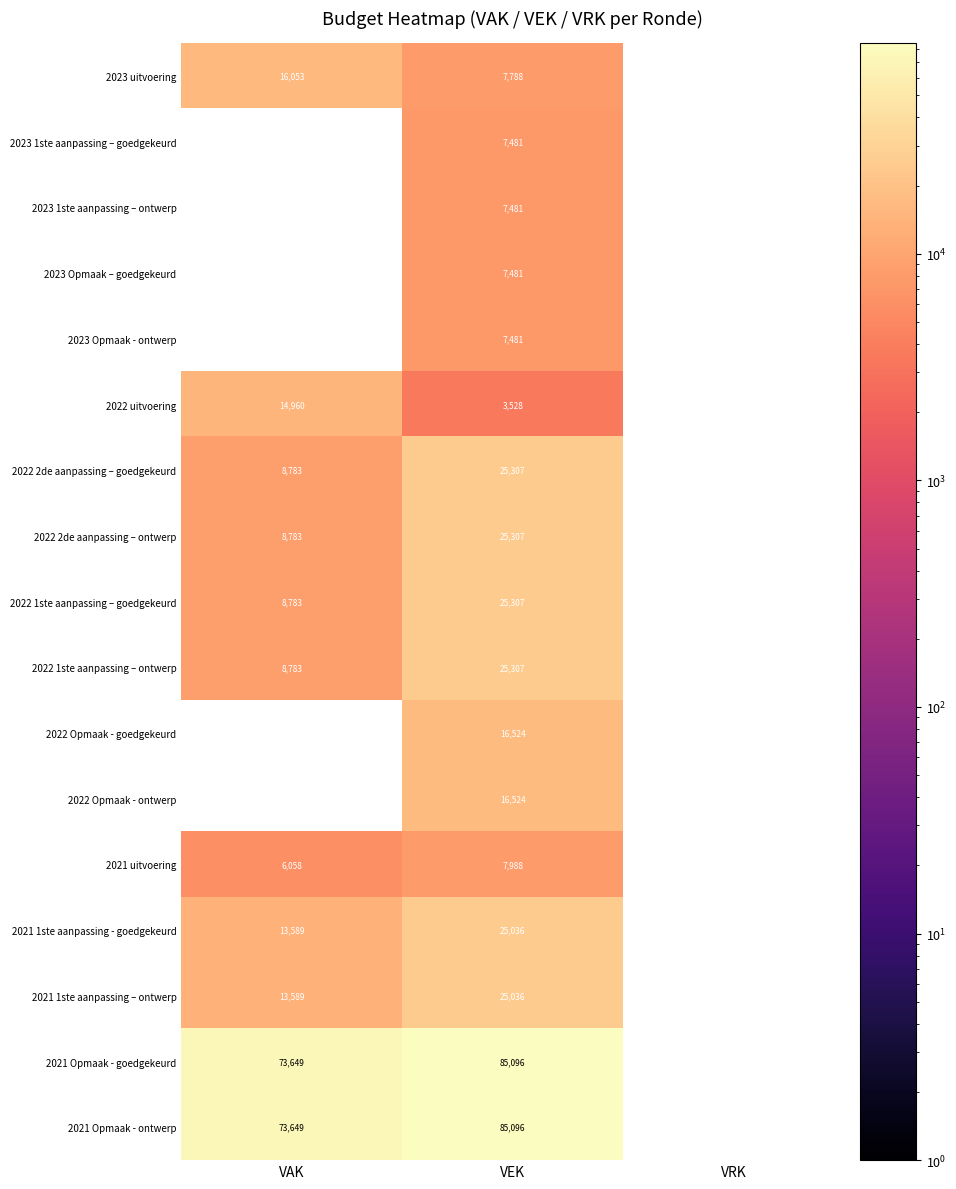

Is it true that 2022 Opmaak - goedgekeurd equals 5922 at VAK?

False